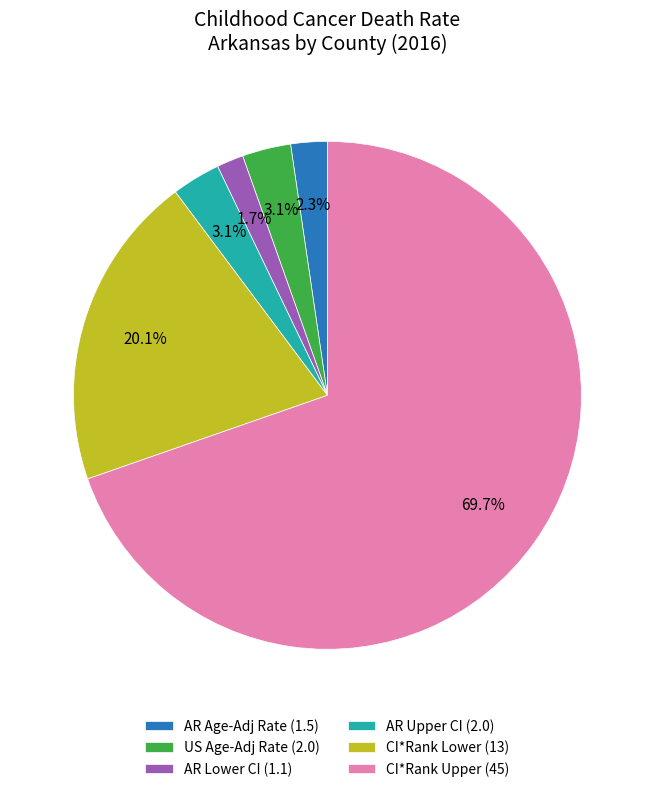

What is the majority slice?

CI*Rank Upper (45)